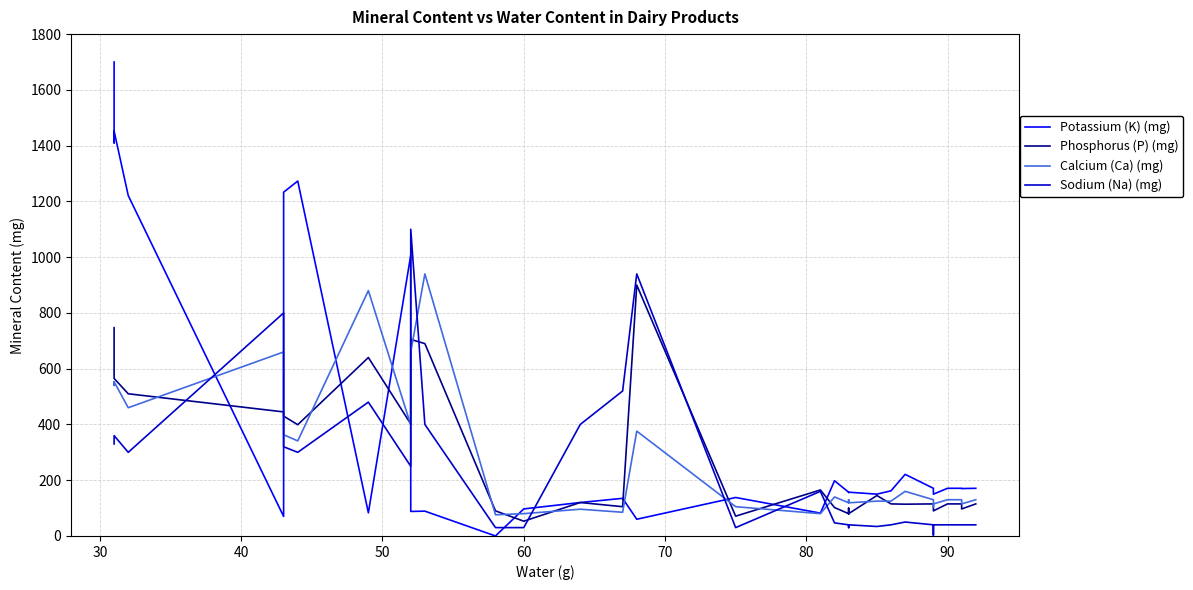

What are all the series names shown in the legend?

Potassium (K) (mg), Phosphorus (P) (mg), Calcium (Ca) (mg), Sodium (Na) (mg)